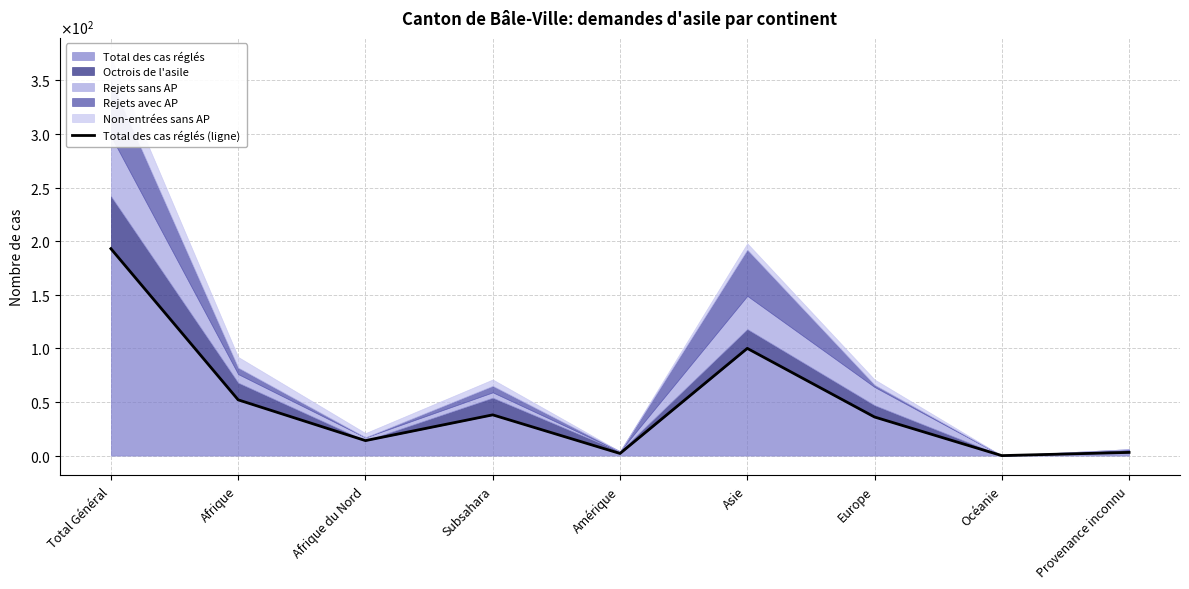

Rank the categories by value from highest to lowest.

Total Général, Asie, Afrique, Subsahara, Europe, Afrique du Nord, Provenance inconnu, Amérique, Océanie